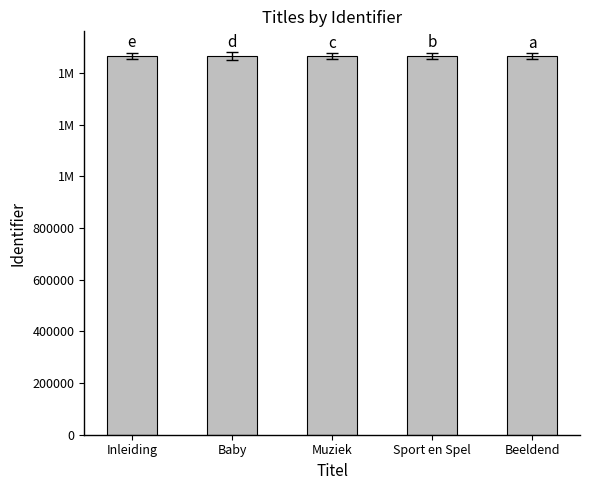

What is the greatest value displayed?

1466051